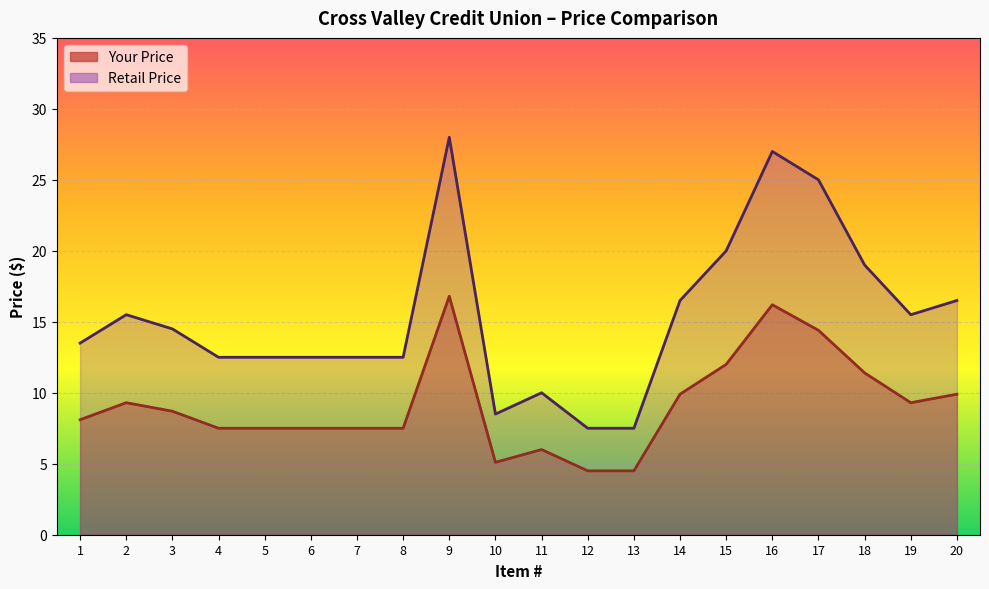

How many categories are shown in the chart?

20